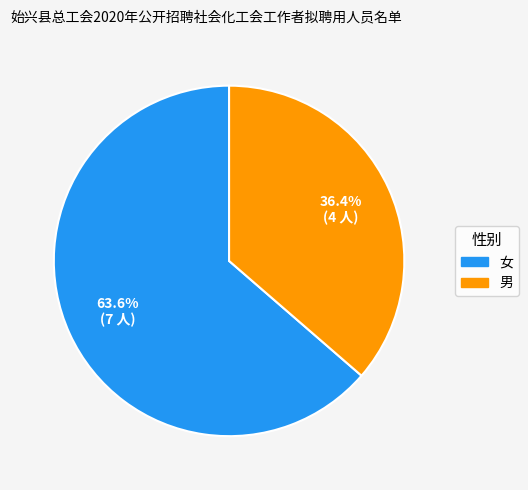

Which slice represents more than half of the pie?

女